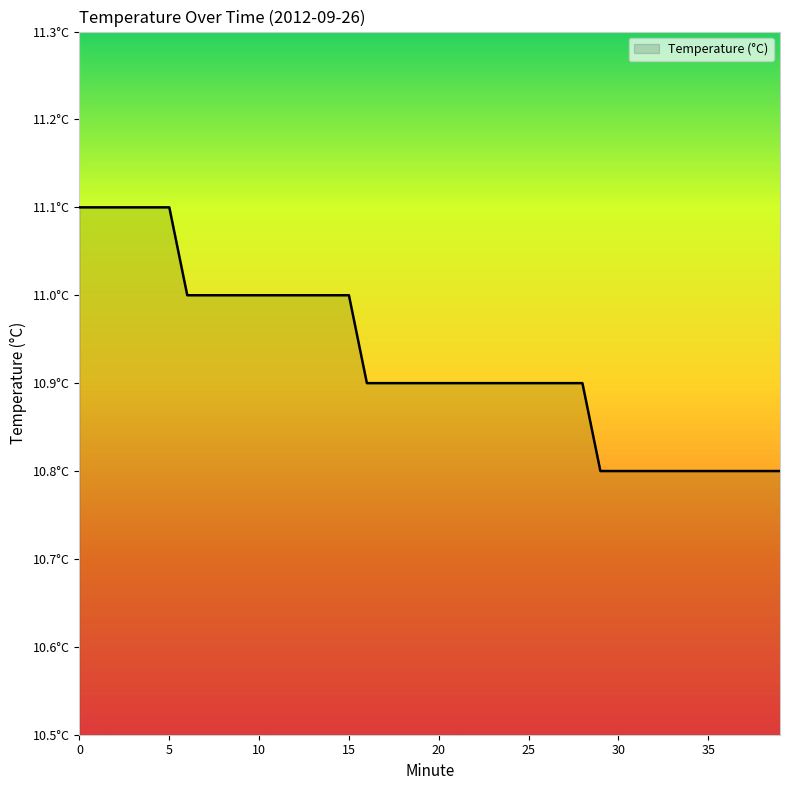

Which category has the lowest value across all series?

29